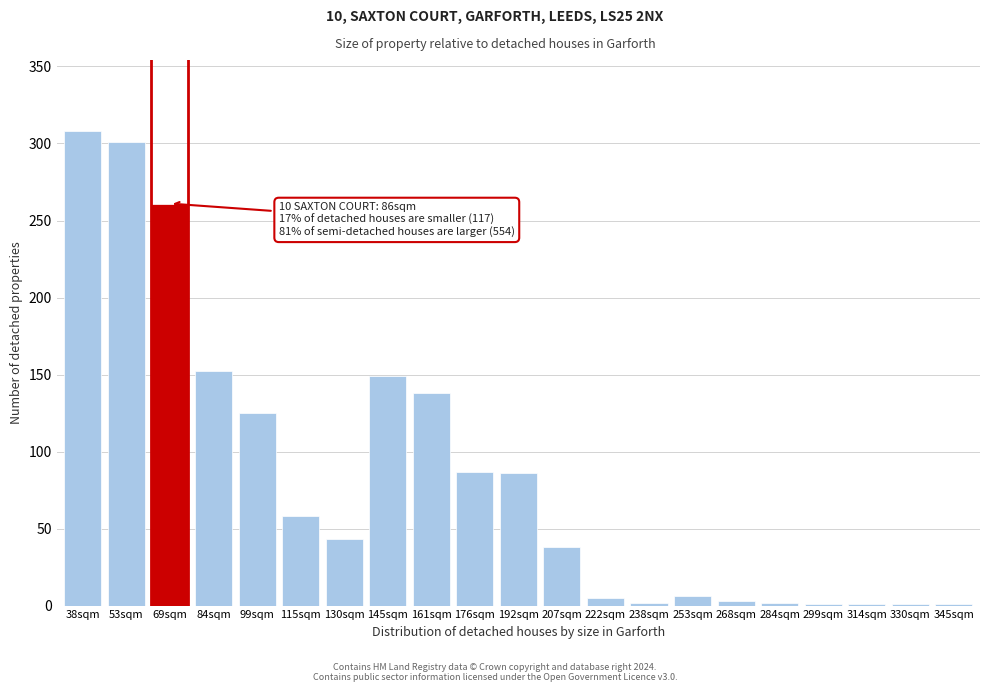

What is the change in value from 99sqm to 145sqm?

+24